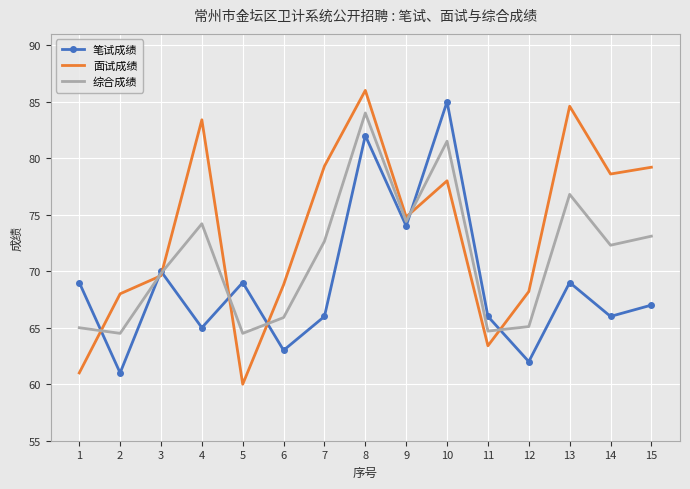

What is the total value across all series at 6?

197.7